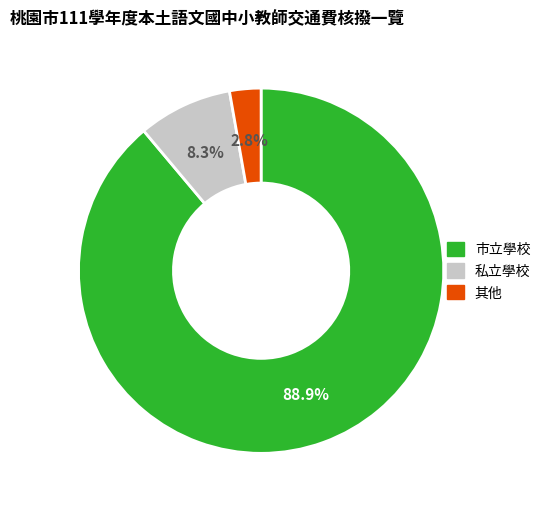

Count the number of slices in the pie.

3